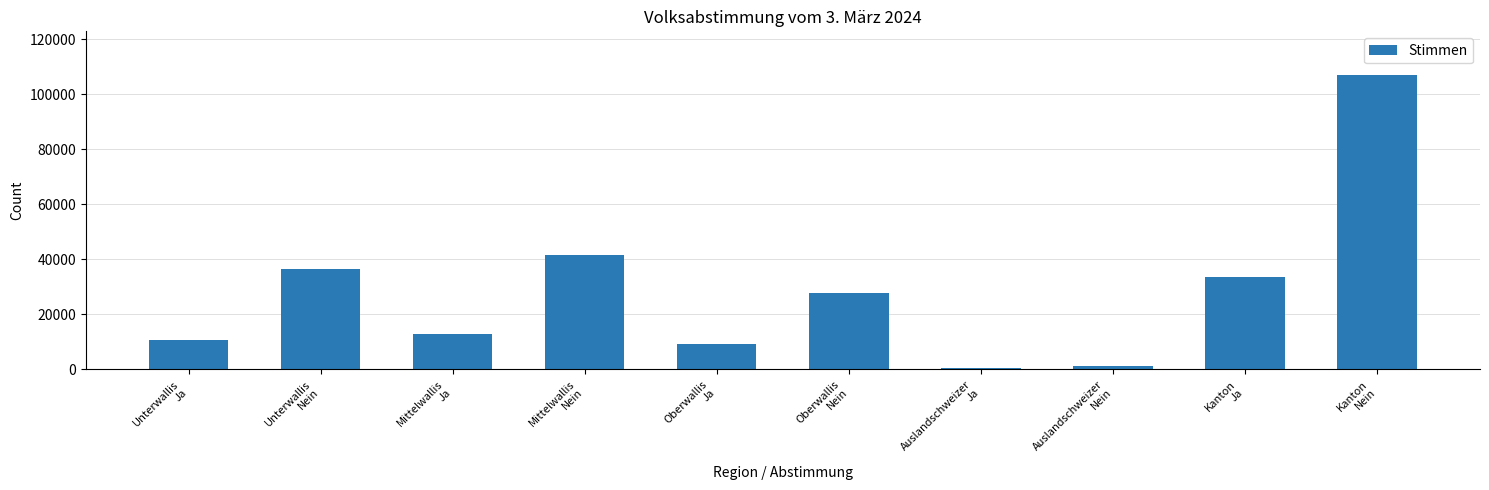

Which label corresponds to the largest value in the chart?

Kanton
Nein